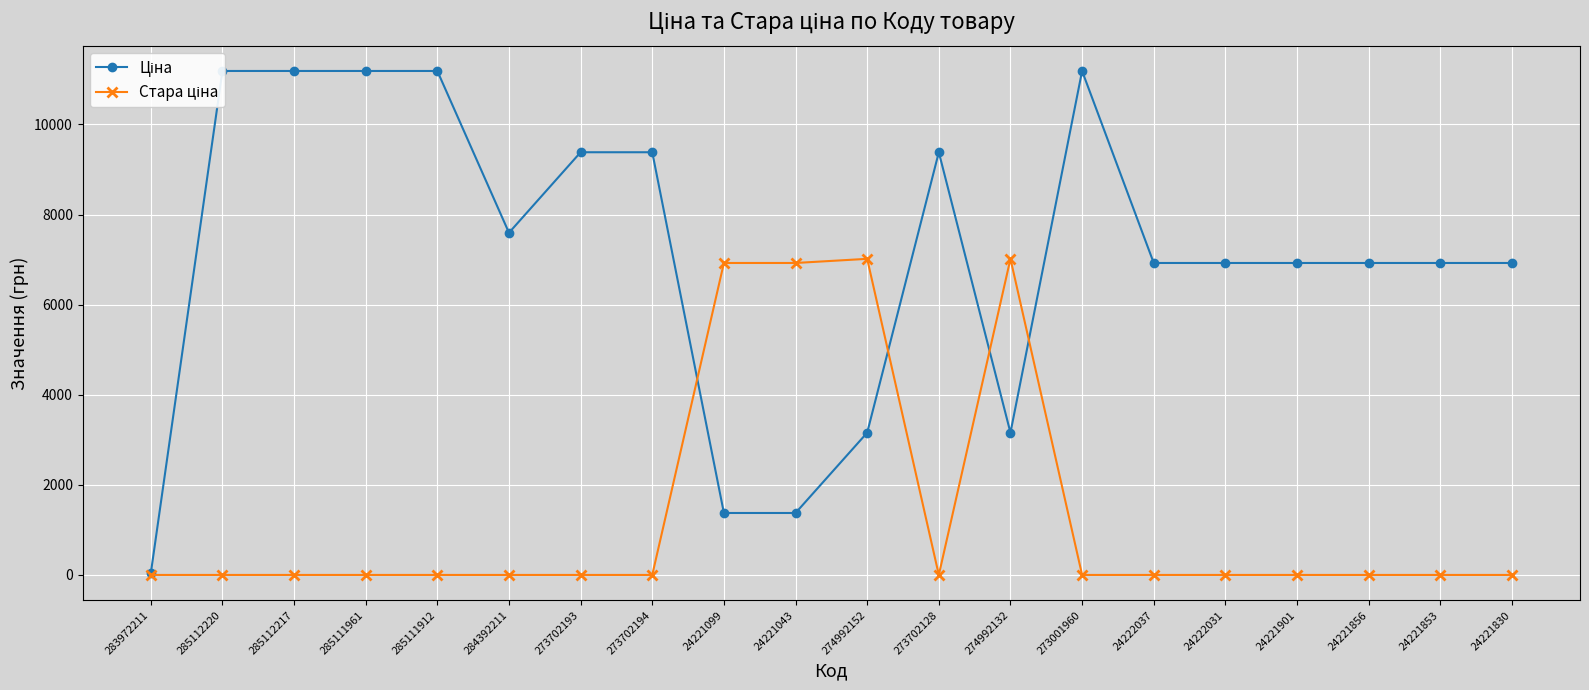

What is the label of the 1st point from the right?

24221830